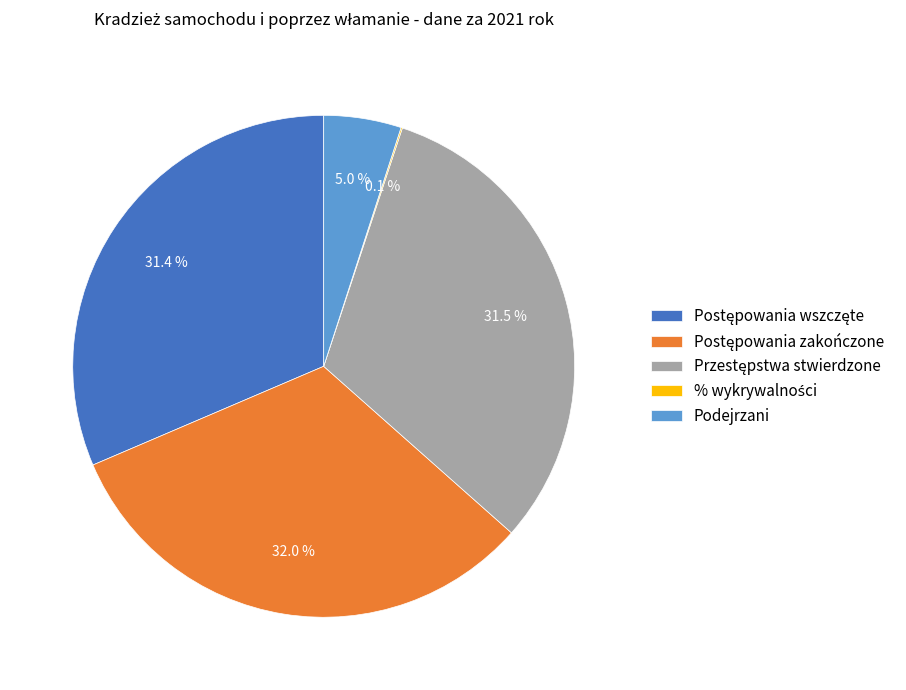

Does Podejrzani account for over 50% of the chart?

No